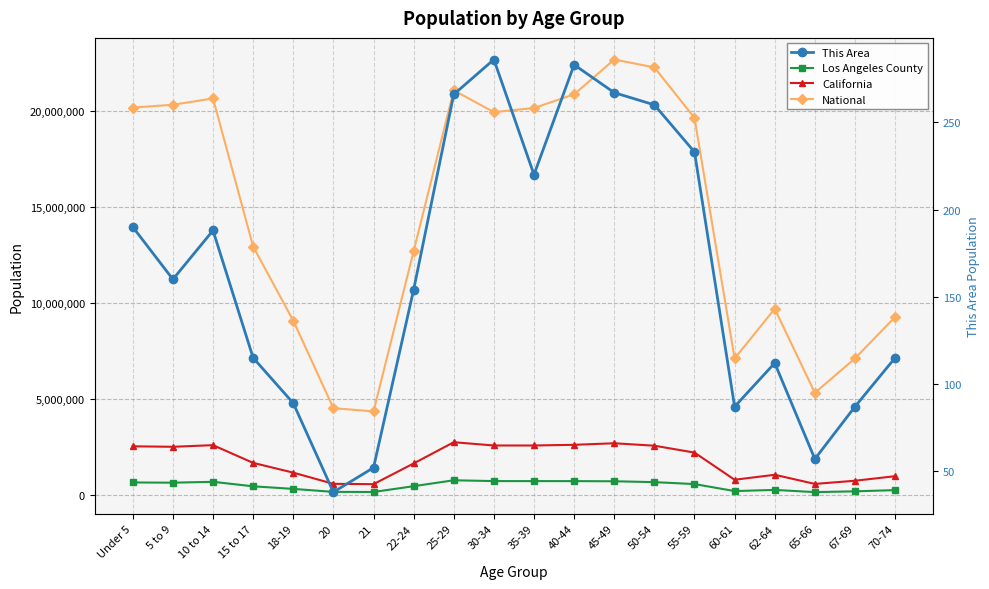

At which label does National first exceed 19664805?

Under 5